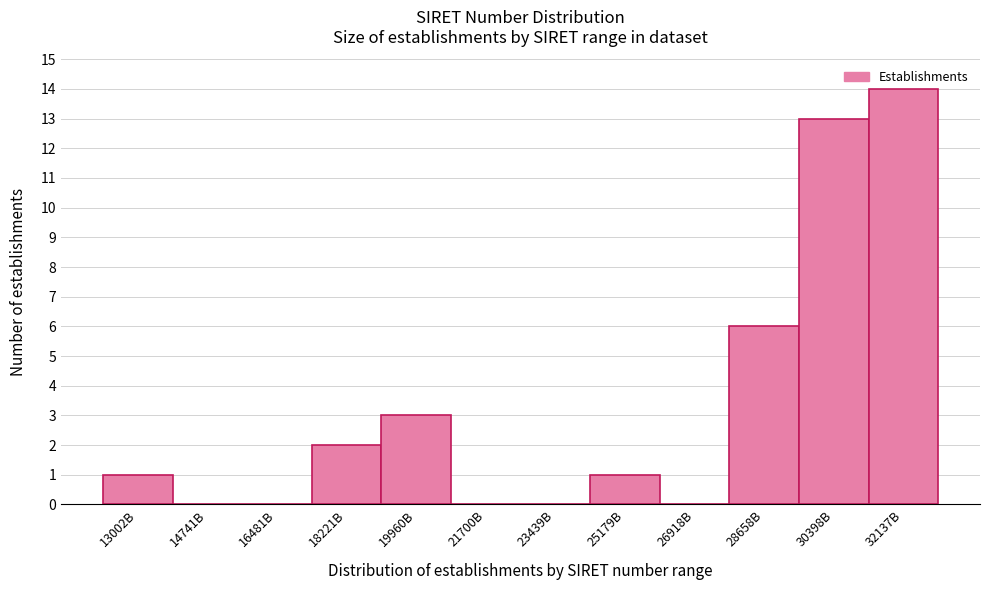

Reading left to right, list all the values displayed in this chart.

13002B=1	14741B=0	16481B=0	18221B=2	19960B=3	21700B=0	23439B=0	25179B=1	26918B=0	28658B=6	30398B=13	32137B=14